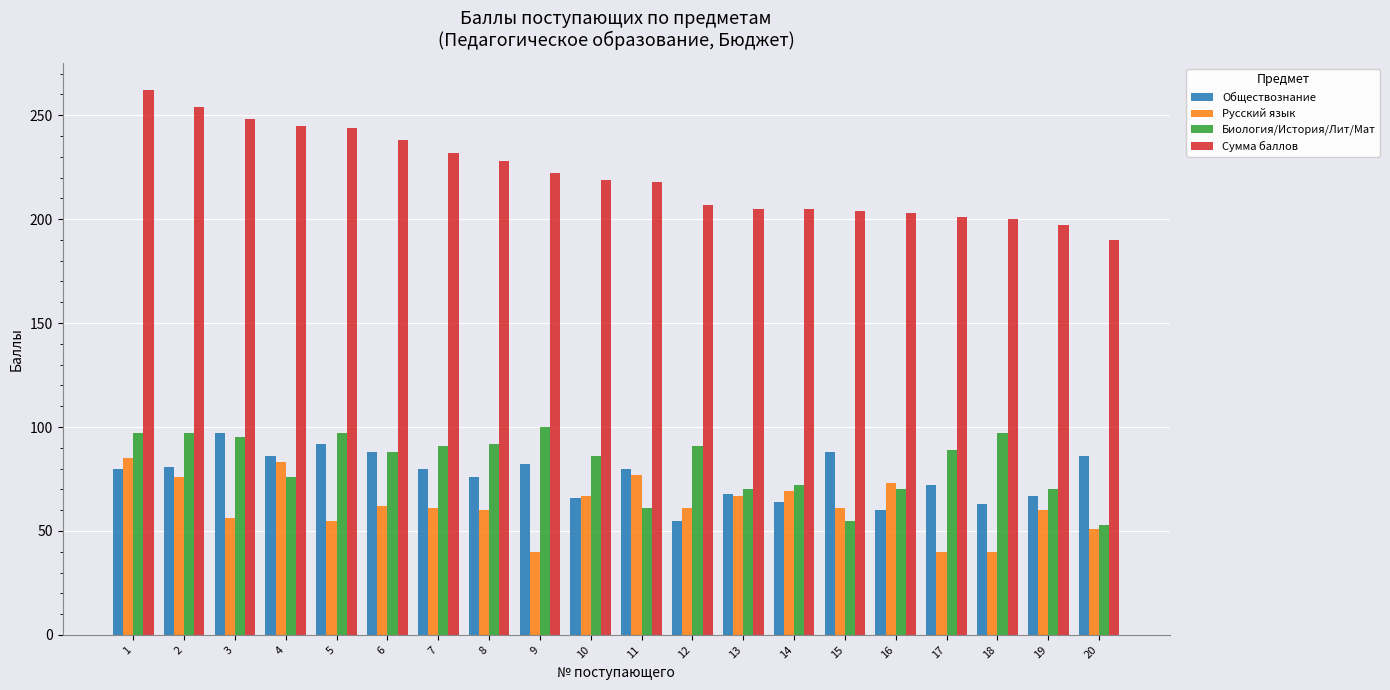

Which series changed the most between 3 and 14?

Сумма баллов